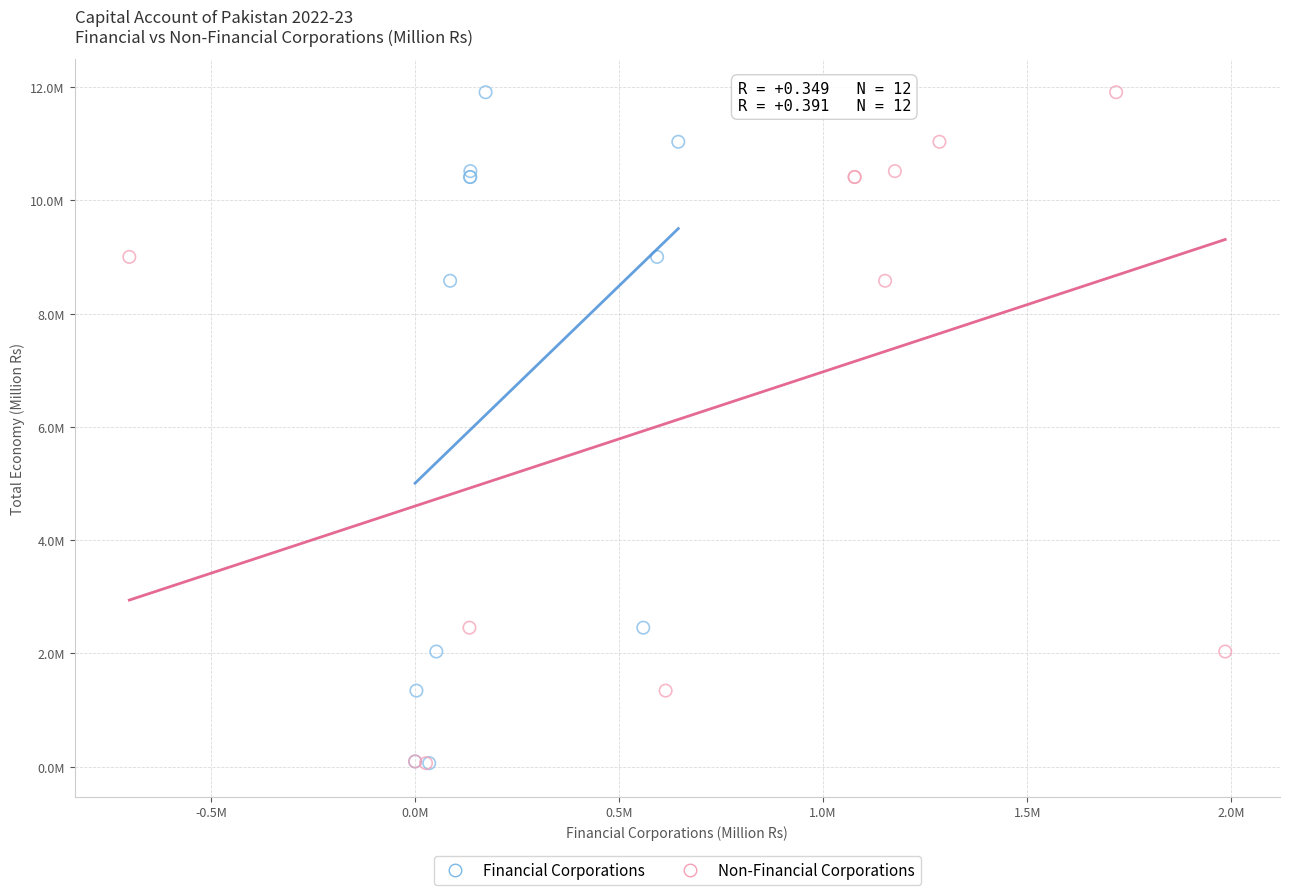

What are all the series names shown in the legend?

Financial Corporations, Non-Financial Corporations